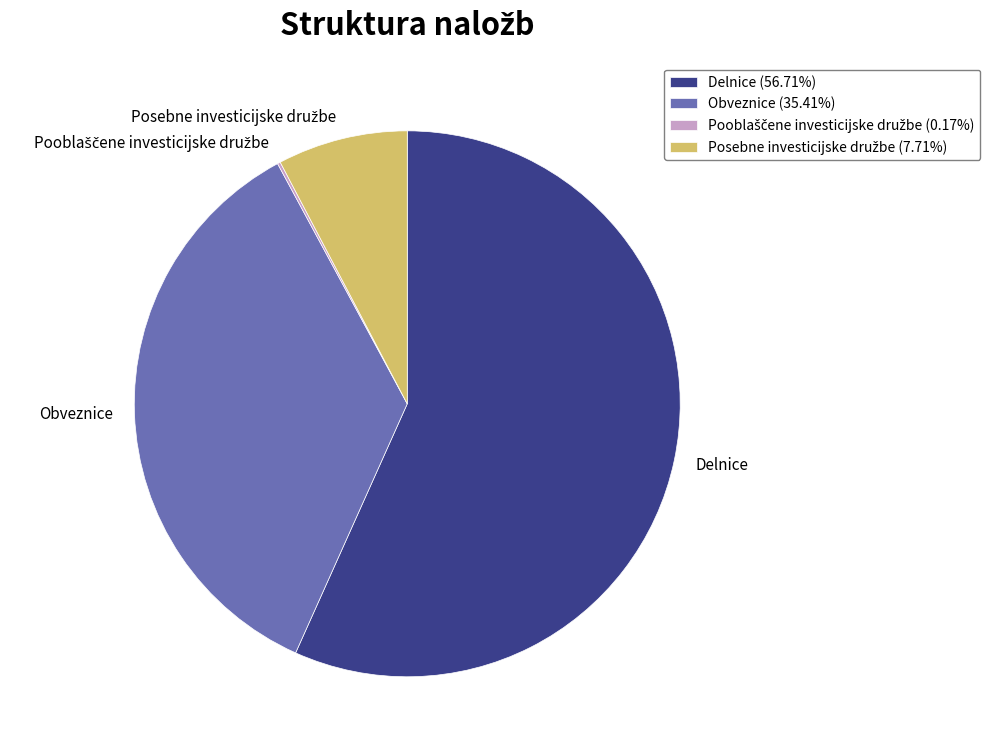

Which slice is the largest?

Delnice